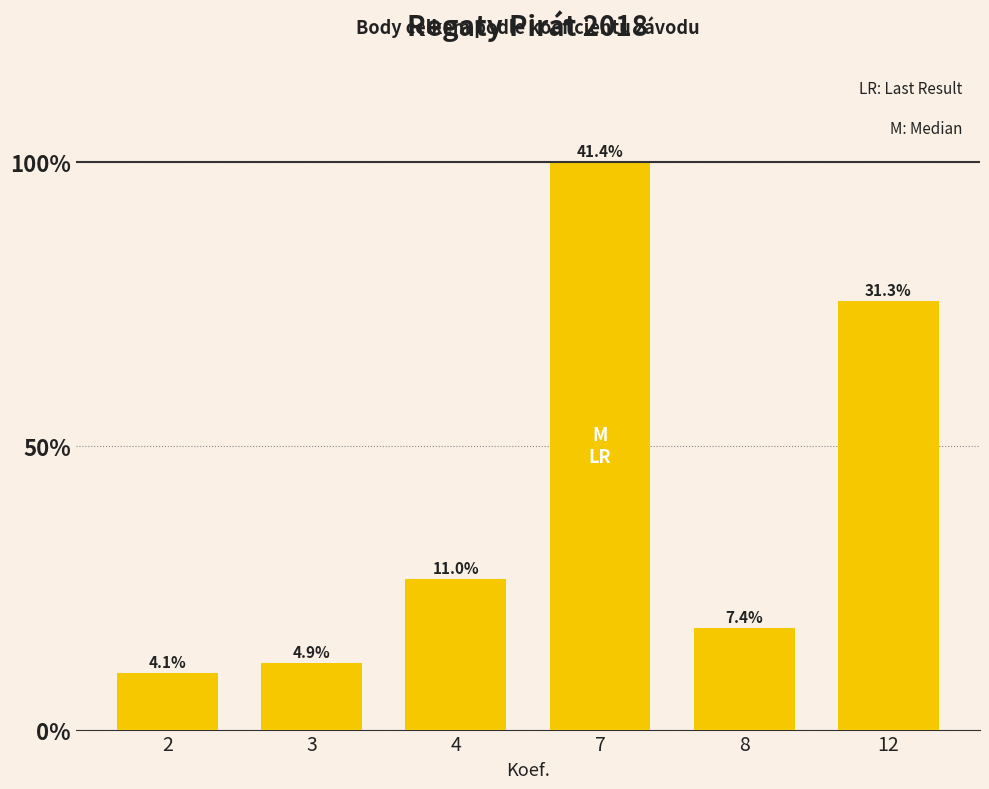

Does the chart contain any negative values?

No